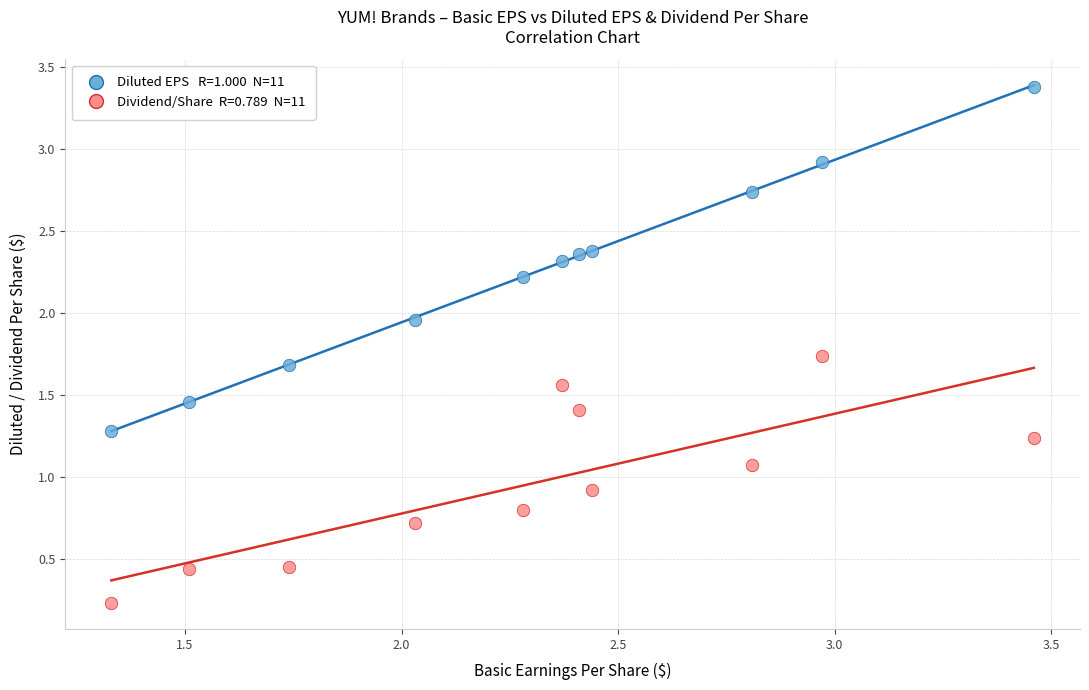

Across all data points, what is the range of X values (max minus min)?

2.1